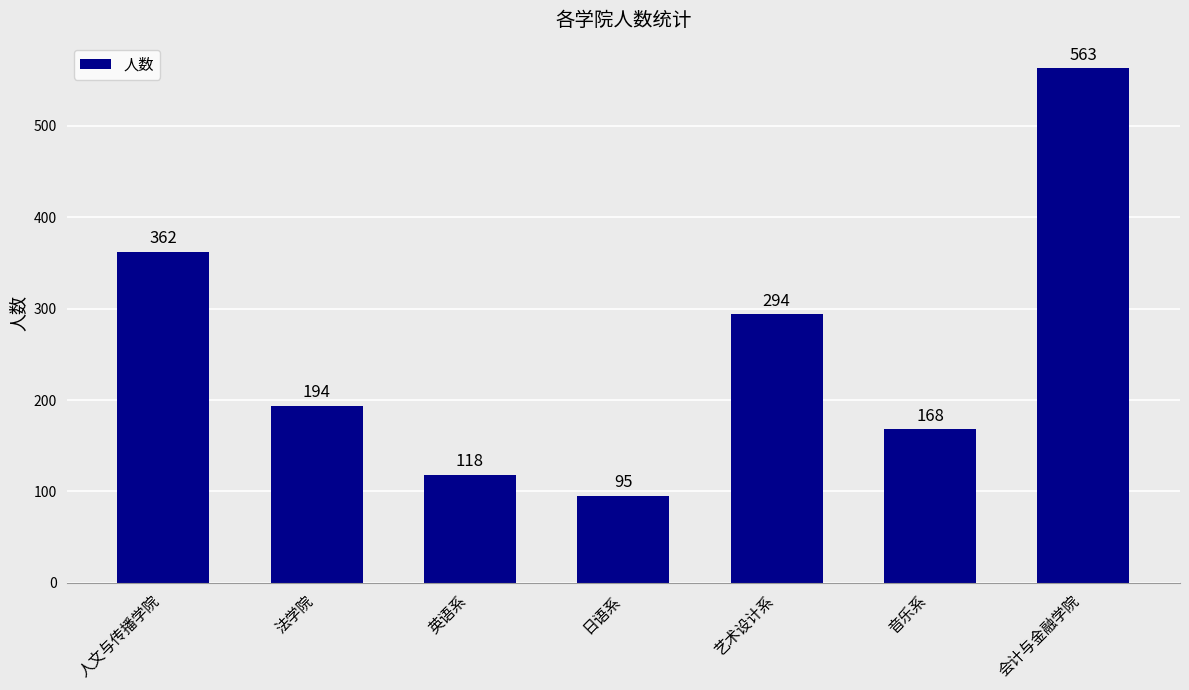

Reading left to right, extract all data points from this chart.

362	194	118	95	294	168	563